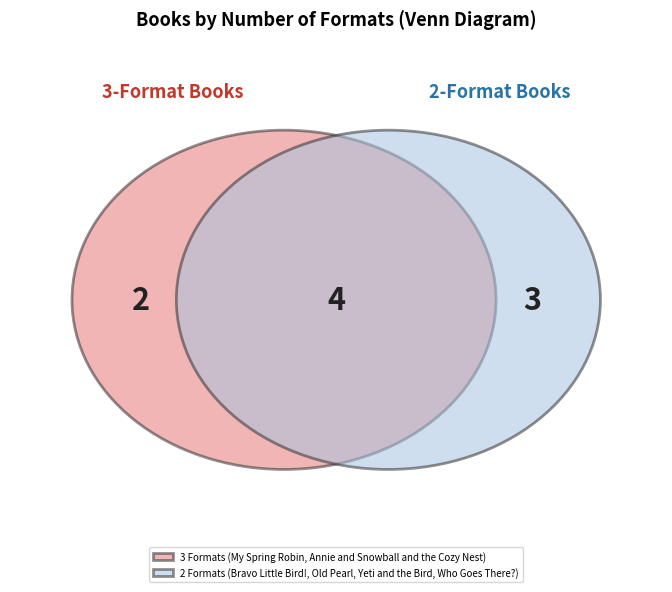

Is there any slice that represents more than half of the pie?

No